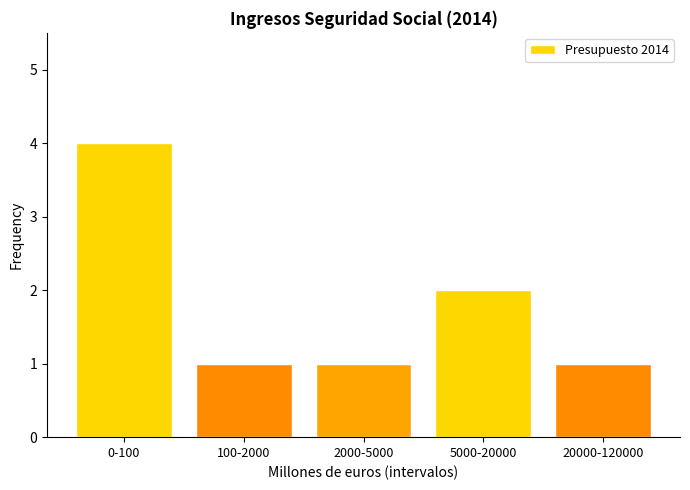

Reading left to right, list all the values displayed in this chart.

4	1	1	2	1